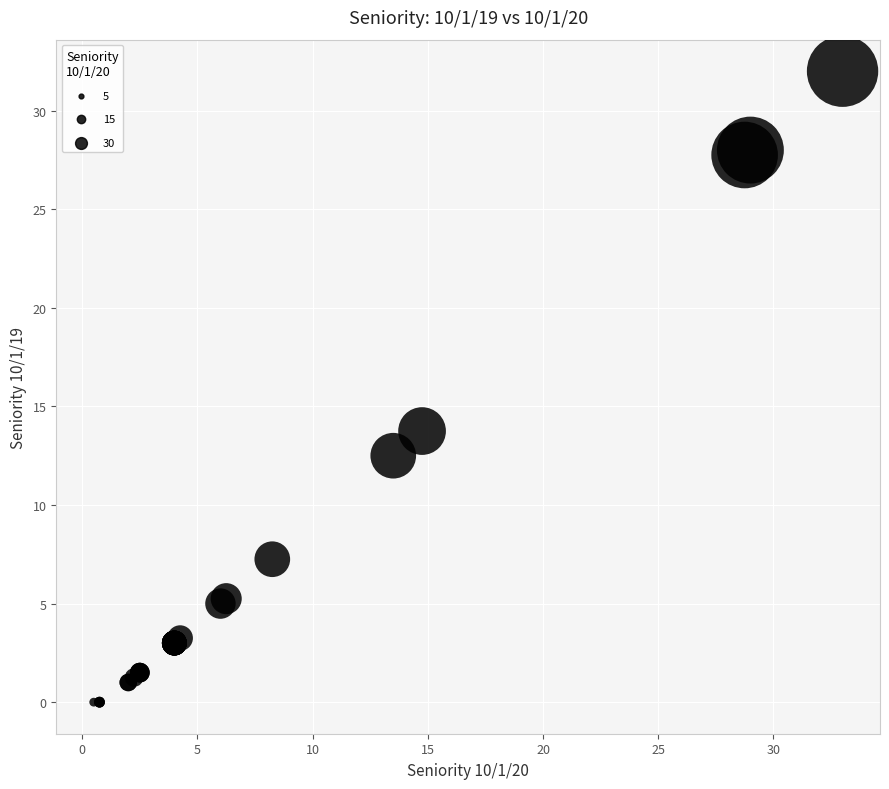

What Y value in the scatter plot is closest to 16?

13.8